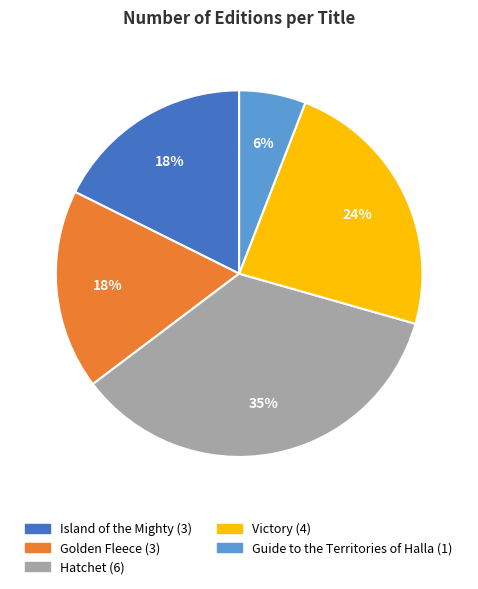

Is there a majority slice in this chart?

No